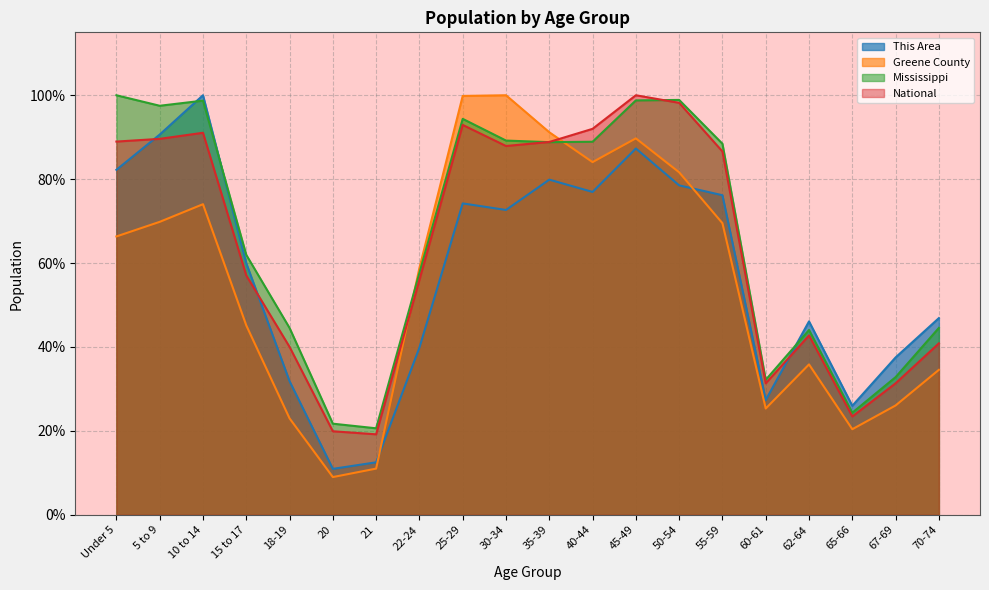

Where do National and Greene County first cross each other?

21 and 22-24